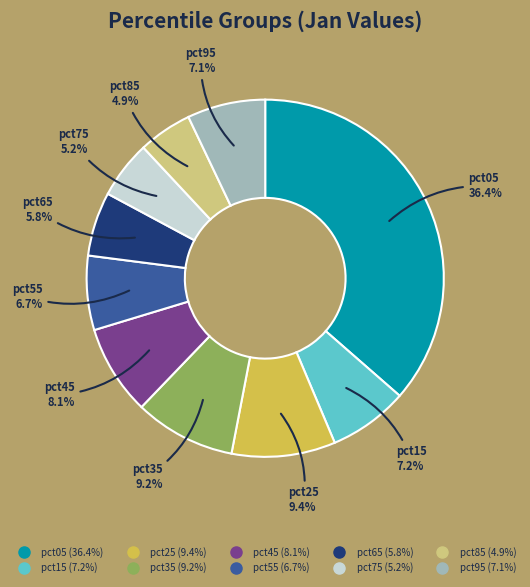

To the nearest percent, what is the difference between the pct05 and pct55 slice percentages?

30%